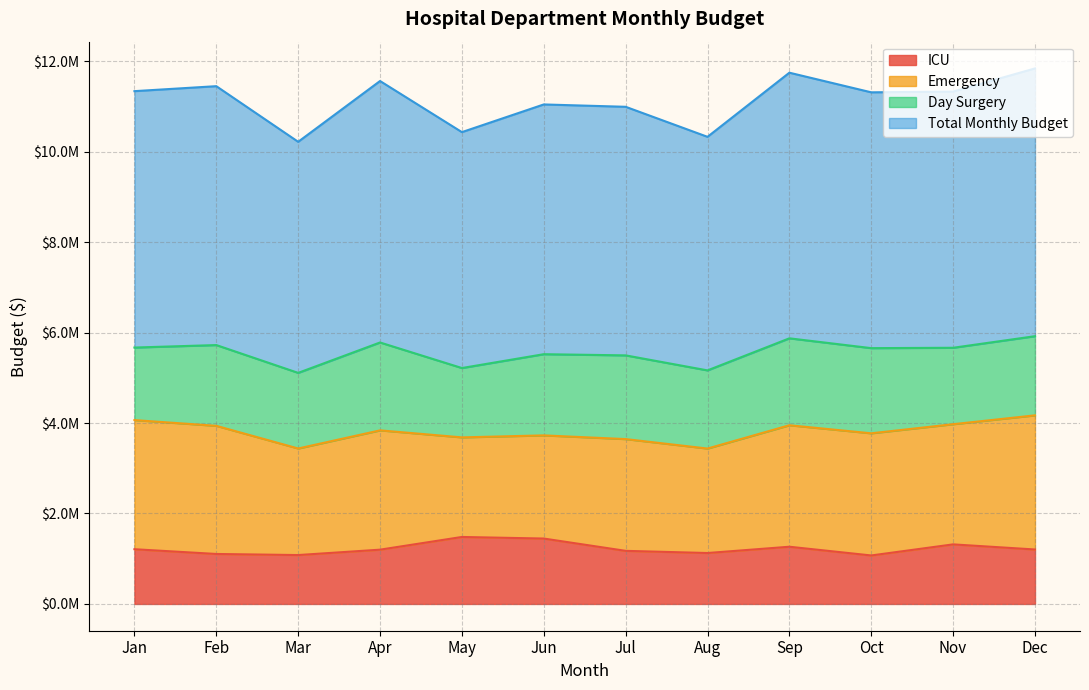

In ICU, how many points are higher than both neighbors (excluding endpoints)?

3